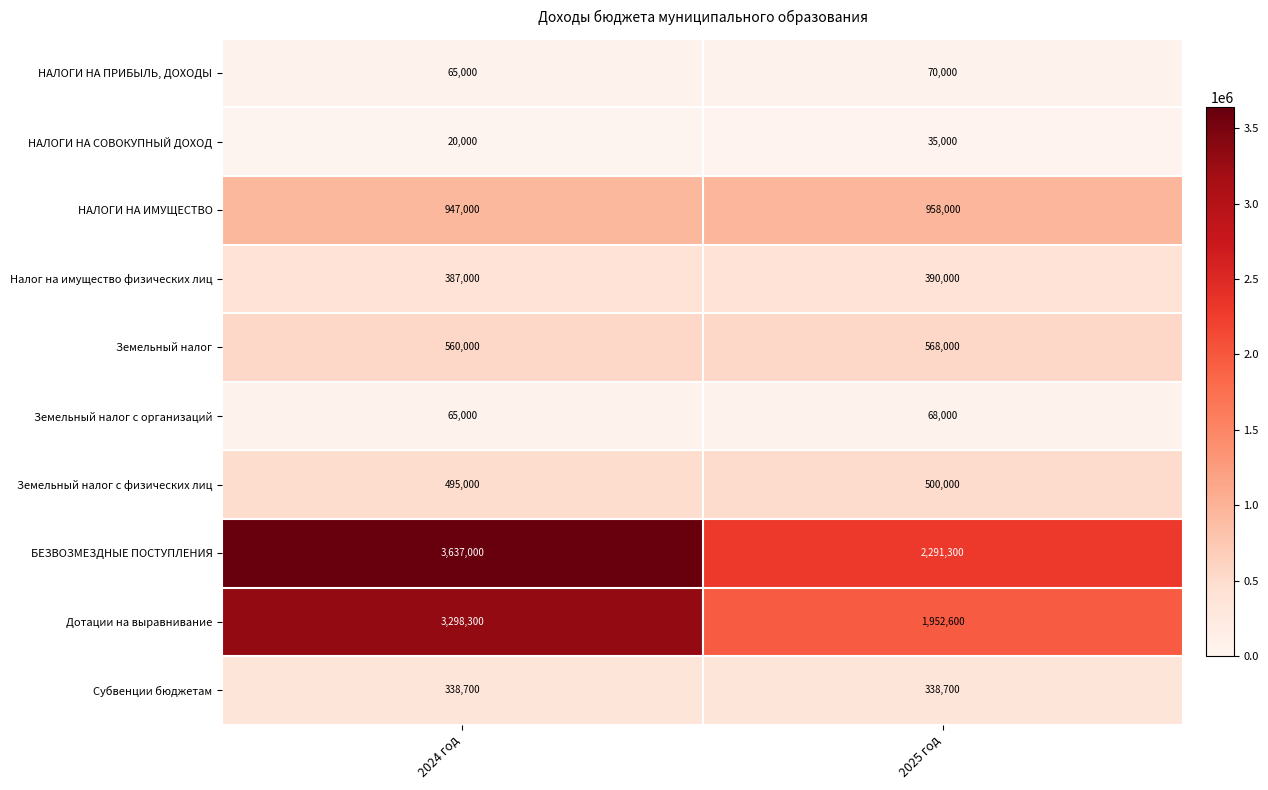

What is the difference between the highest and lowest values at 2025 год?

2256300